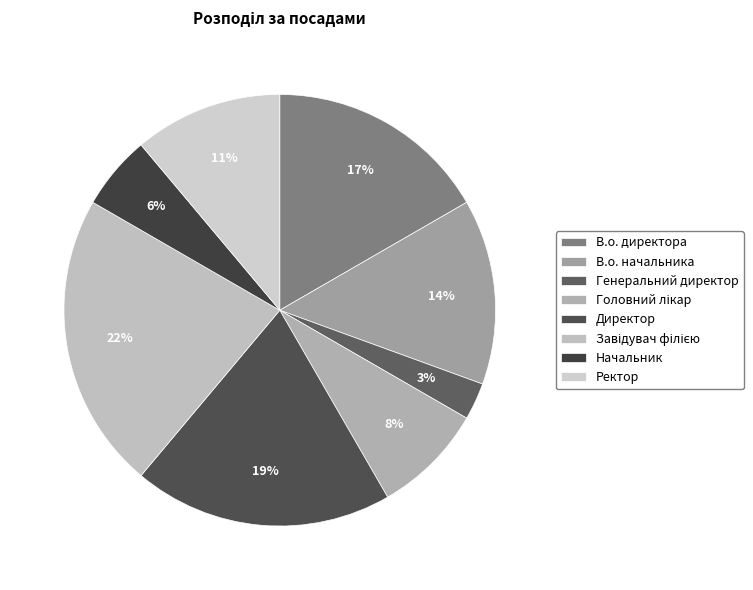

To the nearest percent, what portion does В.о. директора represent?

17%